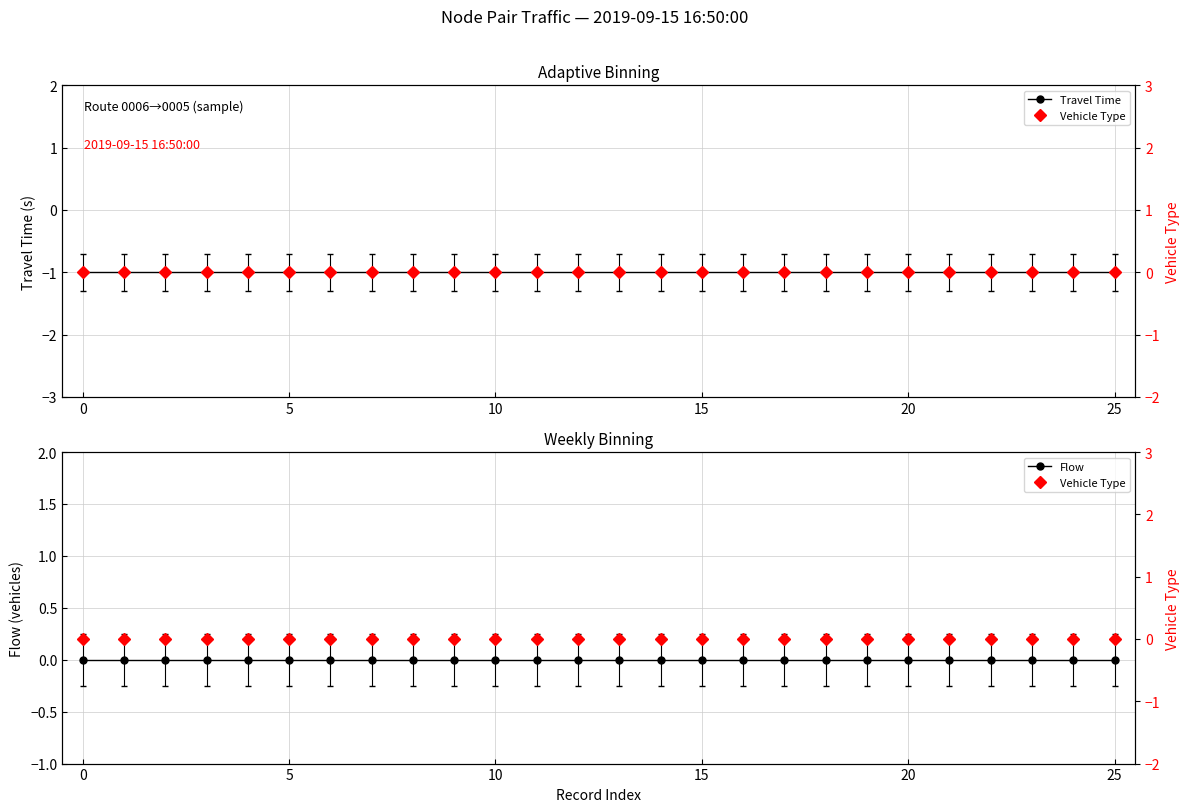

What are all the series names shown in the legend?

Travel Time, Flow, Vehicle Type